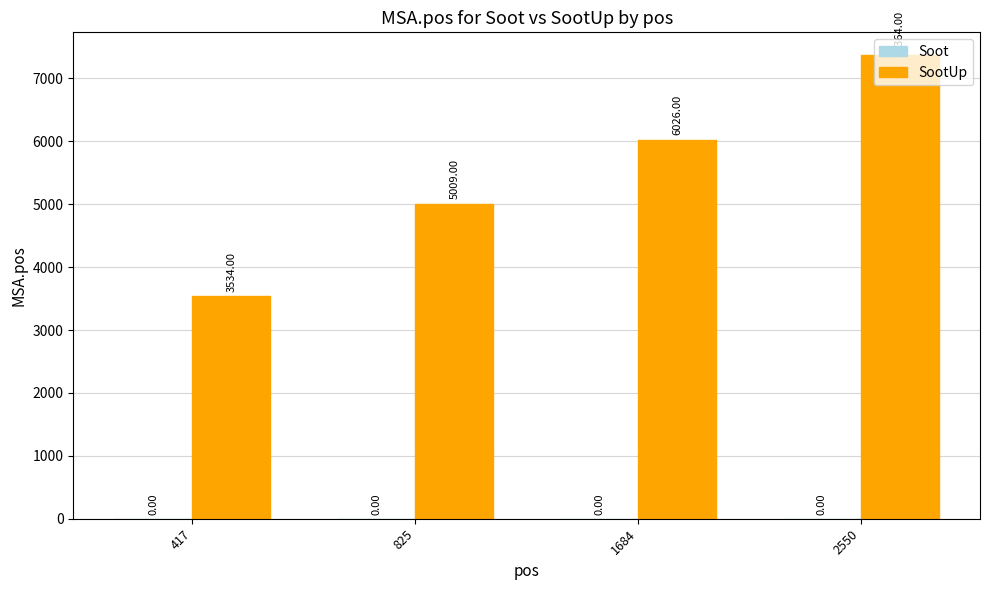

Rank the categories by value from highest to lowest.

2550, 1684, 825, 417